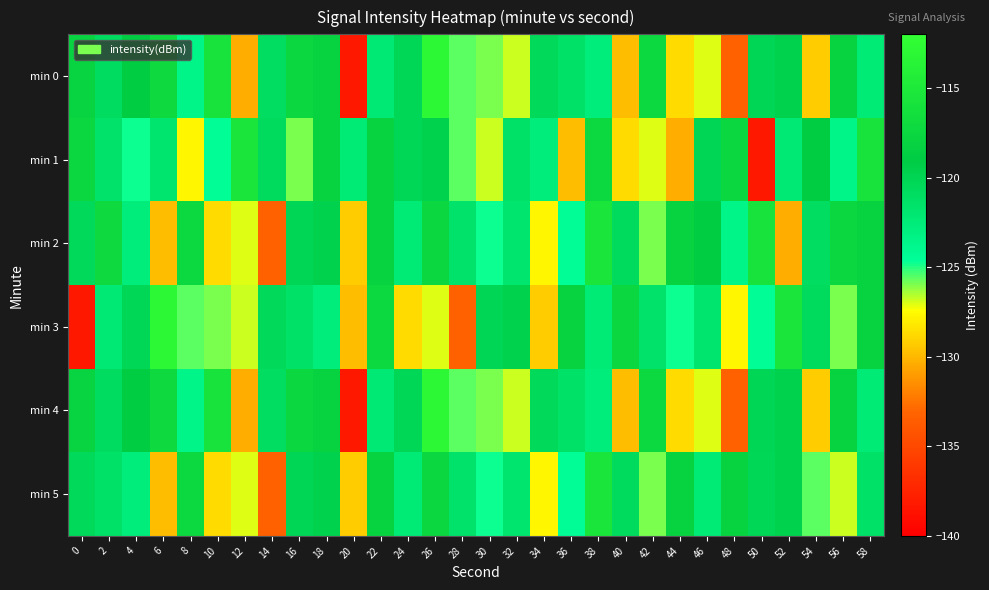

Reading left to right, extract all data points from this chart.

min 0: 0=-117.9	2=-120.8	4=-118.8	6=-117.1	8=-123.5	10=-115.9	12=-130.3	14=-120.9	16=-117.5	18=-118.0	20=-138.3	22=-122.2	24=-120.2	26=-112.9	28=-125.6	30=-125.9	32=-126.9	34=-120.5	36=-121.3	38=-122.6	40=-129.8	42=-117.3	44=-128.7	46=-127.0	48=-133.4	50=-120.1	52=-119.7	54=-129.2	56=-118.0	58=-122.3
min 1: 0=-117.5	2=-121.4	4=-124.8	6=-121.8	8=-127.7	10=-124.4	12=-115.6	14=-120.7	16=-126.0	18=-117.9	20=-122.3	22=-118.0	24=-120.2	26=-119.7	28=-125.6	30=-126.9	32=-121.3	34=-122.6	36=-129.8	38=-117.3	40=-128.7	42=-127.0	44=-130.3	46=-120.1	48=-117.5	50=-138.3	52=-122.2	54=-118.8	56=-123.5	58=-115.9
min 2: 0=-120.5	2=-117.1	4=-122.6	6=-129.8	8=-117.3	10=-128.7	12=-127.0	14=-133.4	16=-120.1	18=-119.7	20=-129.2	22=-118.0	24=-122.3	26=-117.5	28=-121.4	30=-124.8	32=-121.8	34=-127.7	36=-124.4	38=-115.6	40=-120.7	42=-126.0	44=-117.9	46=-118.8	48=-123.5	50=-115.9	52=-130.3	54=-120.9	56=-117.5	58=-118.0
min 3: 0=-138.3	2=-122.2	4=-120.2	6=-112.9	8=-125.6	10=-125.9	12=-126.9	14=-120.5	16=-121.3	18=-122.6	20=-129.8	22=-117.3	24=-128.7	26=-127.0	28=-133.4	30=-120.1	32=-119.7	34=-129.2	36=-118.0	38=-122.3	40=-117.5	42=-121.4	44=-124.8	46=-121.8	48=-127.7	50=-124.4	52=-115.6	54=-120.7	56=-126.0	58=-117.9
min 4: 0=-117.9	2=-120.8	4=-118.8	6=-117.1	8=-123.5	10=-115.9	12=-130.3	14=-120.9	16=-117.5	18=-118.0	20=-138.3	22=-122.2	24=-120.2	26=-112.9	28=-125.6	30=-125.9	32=-126.9	34=-120.5	36=-121.3	38=-122.6	40=-129.8	42=-117.3	44=-128.7	46=-127.0	48=-133.4	50=-120.1	52=-119.7	54=-129.2	56=-118.0	58=-122.3
min 5: 0=-120.5	2=-121.3	4=-122.6	6=-129.8	8=-117.3	10=-128.7	12=-127.0	14=-133.4	16=-120.1	18=-119.7	20=-129.2	22=-118.0	24=-122.3	26=-117.5	28=-121.4	30=-124.8	32=-121.8	34=-127.7	36=-124.4	38=-115.6	40=-120.7	42=-126.0	44=-117.9	46=-122.3	48=-118.0	50=-120.2	52=-119.7	54=-125.6	56=-126.9	58=-121.3